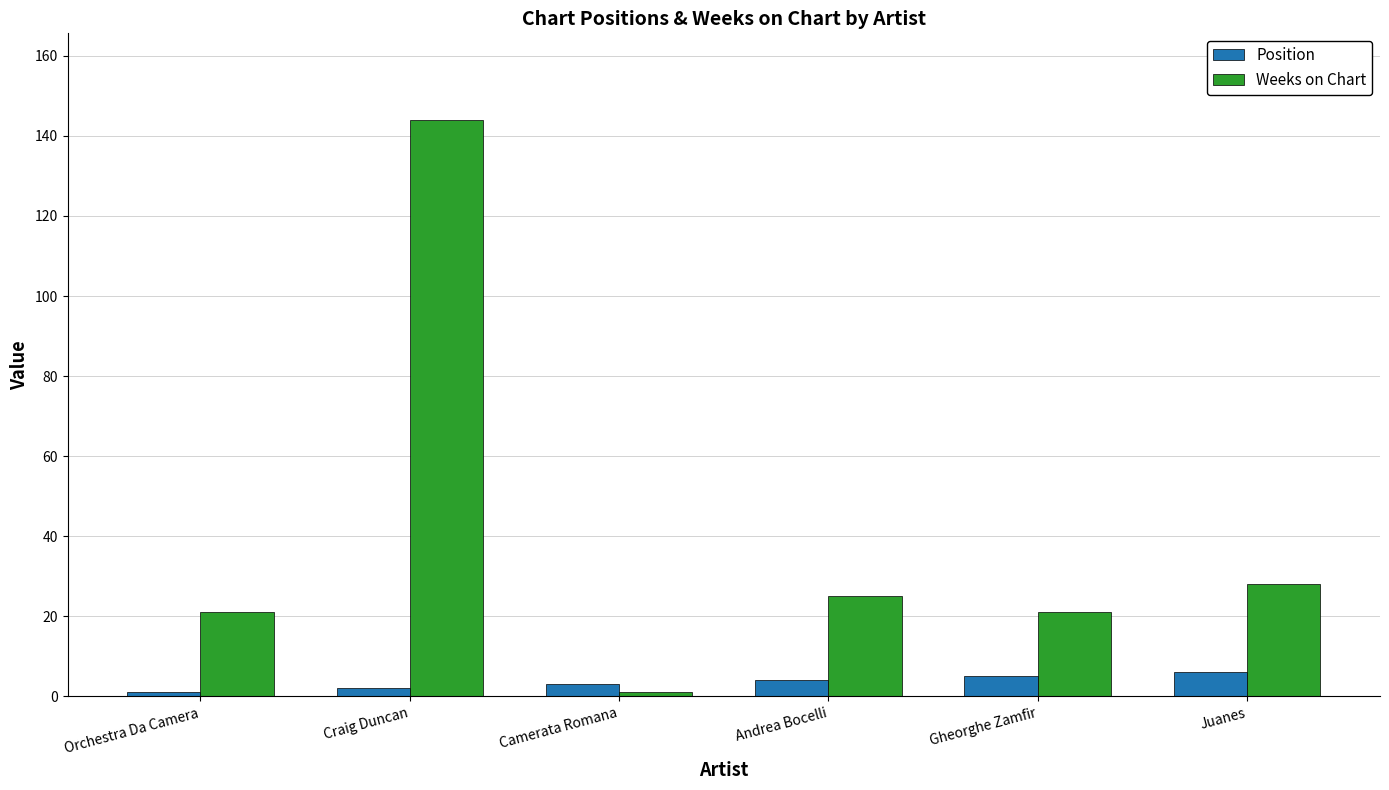

Count the number of data series in this chart.

2